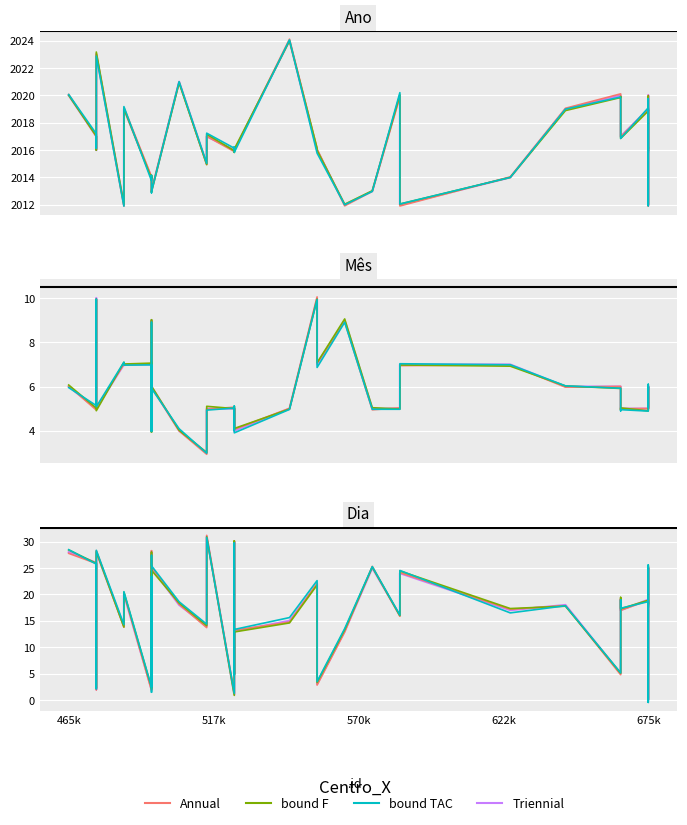

What is the lowest value of the Annual series?

0.3